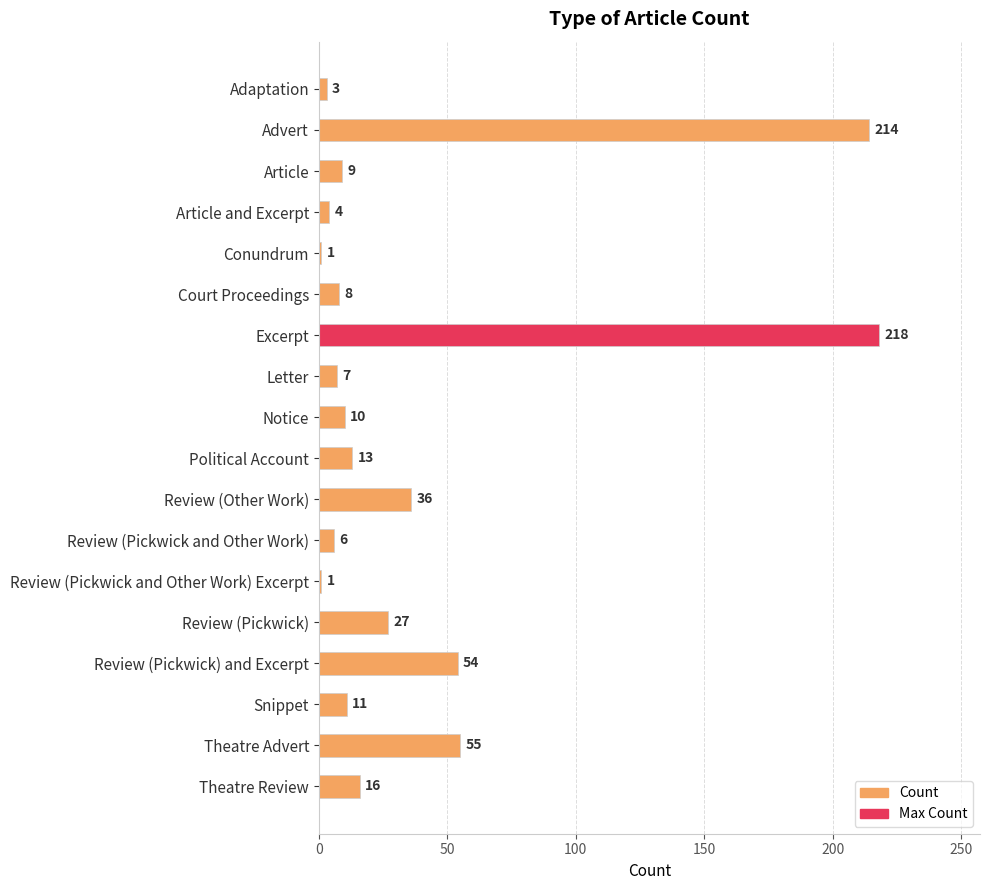

At which label is the value closest to 109?

Theatre Advert